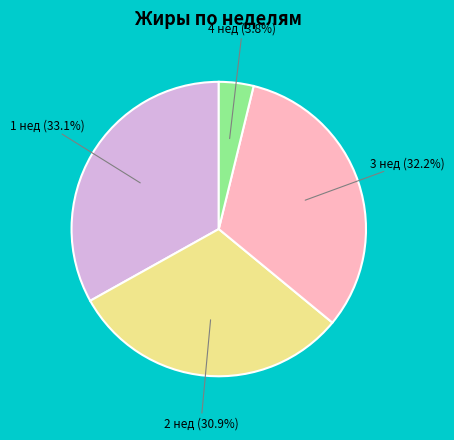

Is there any slice that represents more than half of the pie?

No